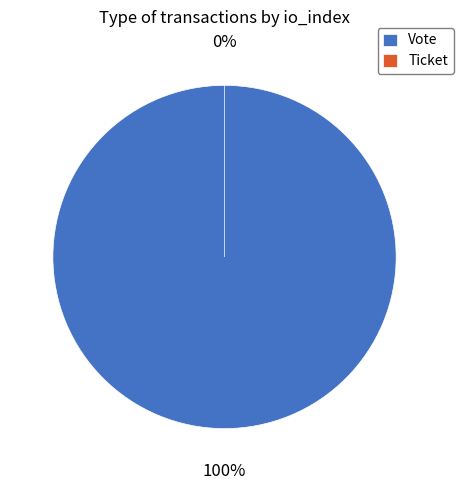

Is it true that Vote is 99% of the pie?

False